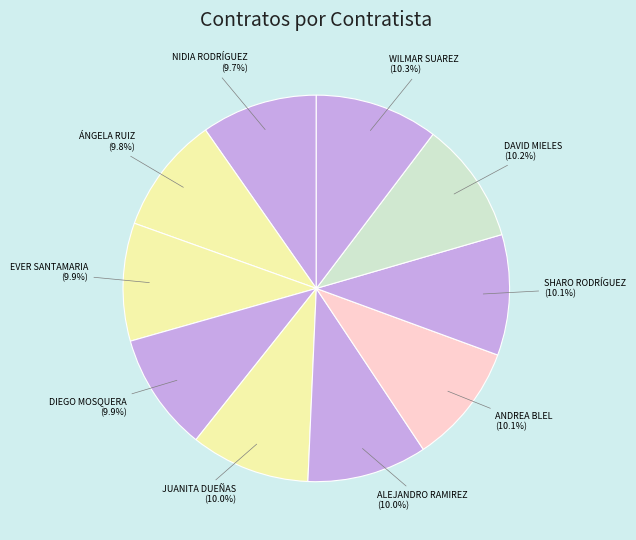

Count the number of slices in the pie.

10